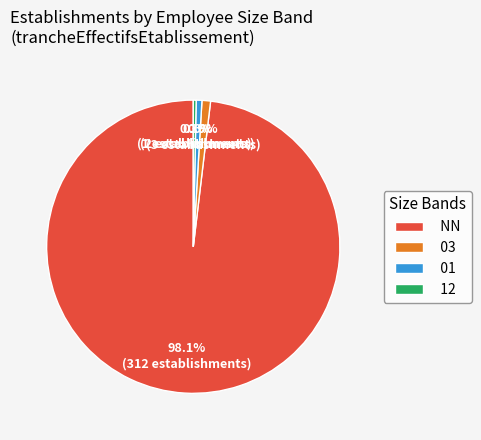

How many slices are in this pie chart?

4